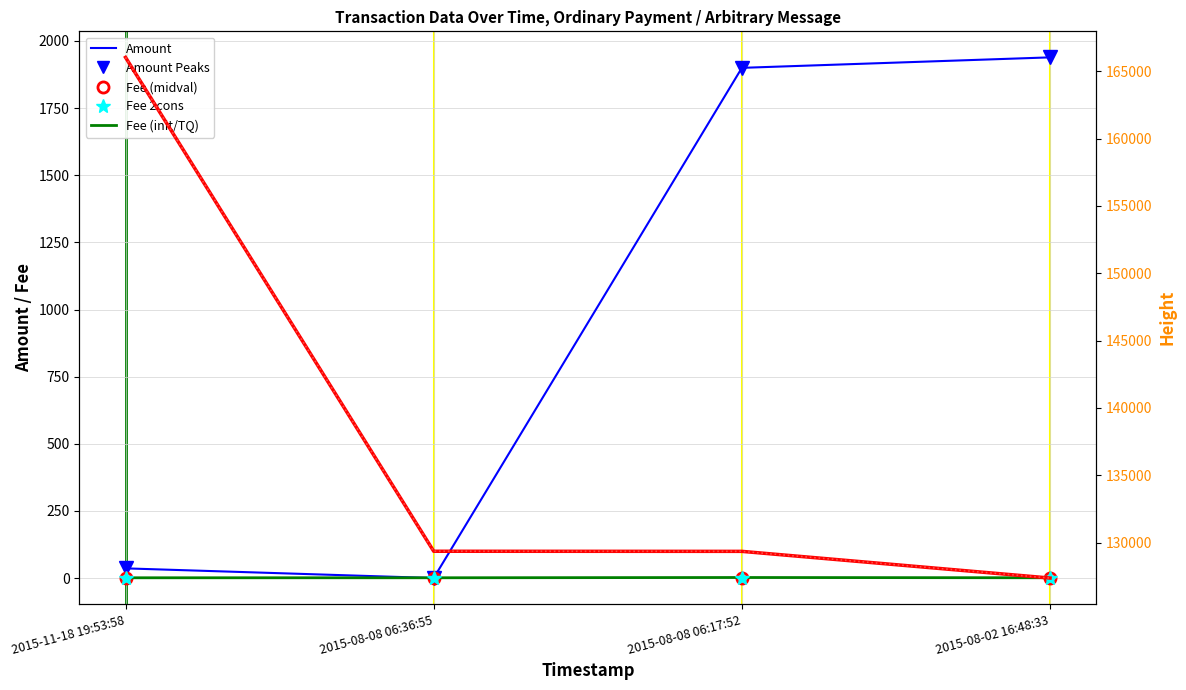

How many lines are shown in the chart?

3